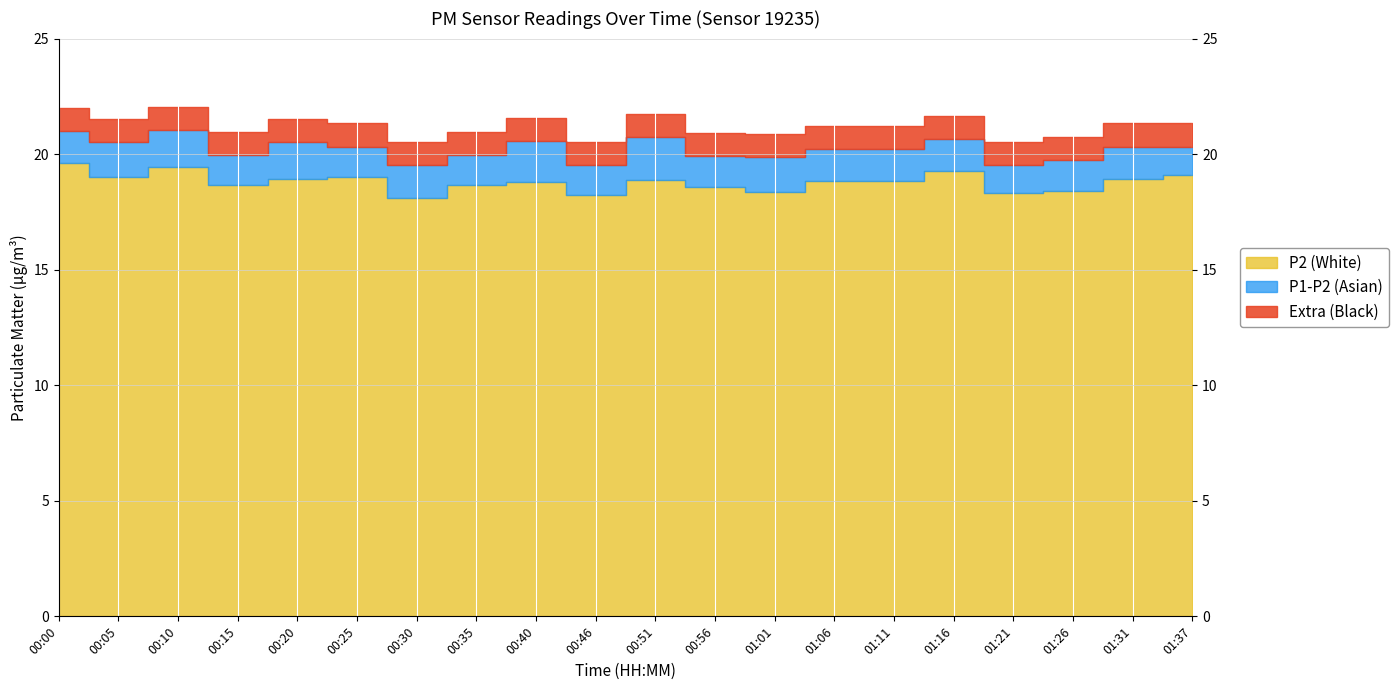

What is the label of the 11th point from the left?

00:51